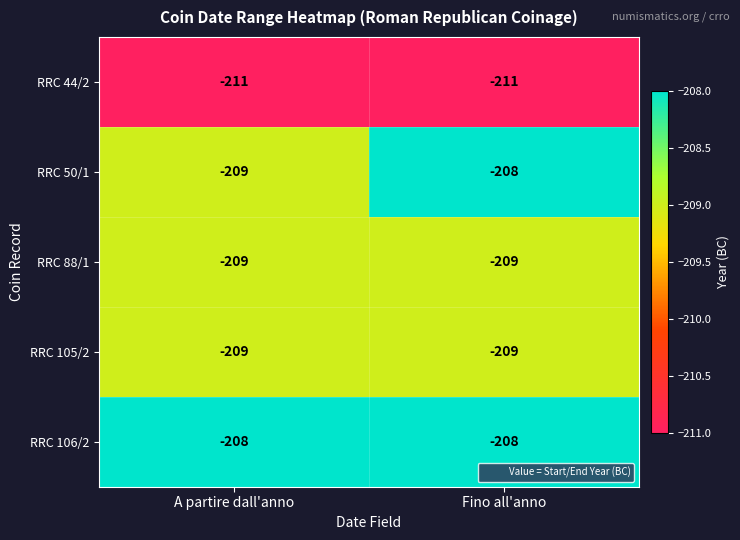

What value does the RRC 106/2 series have at Fino all'anno?

-208